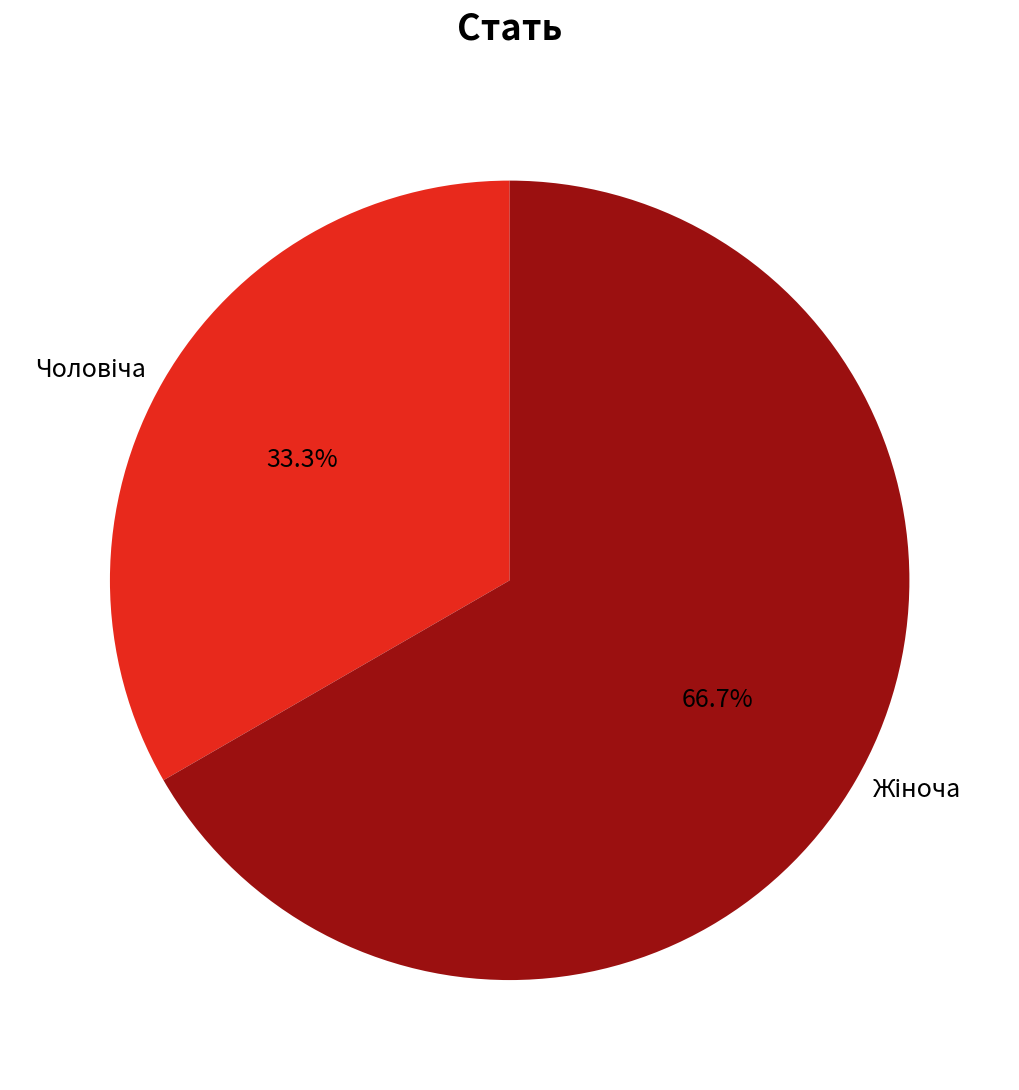

Is there any slice that represents more than half of the pie?

Yes